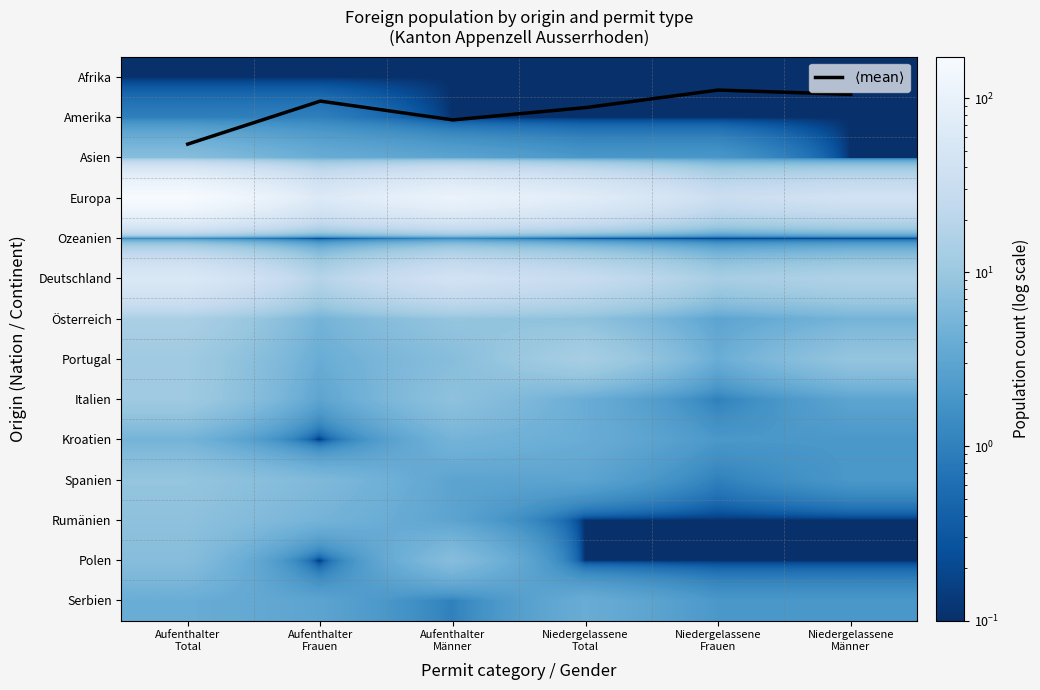

Is it true that Spanien equals 1.5 at Niedergelassene Total?

False